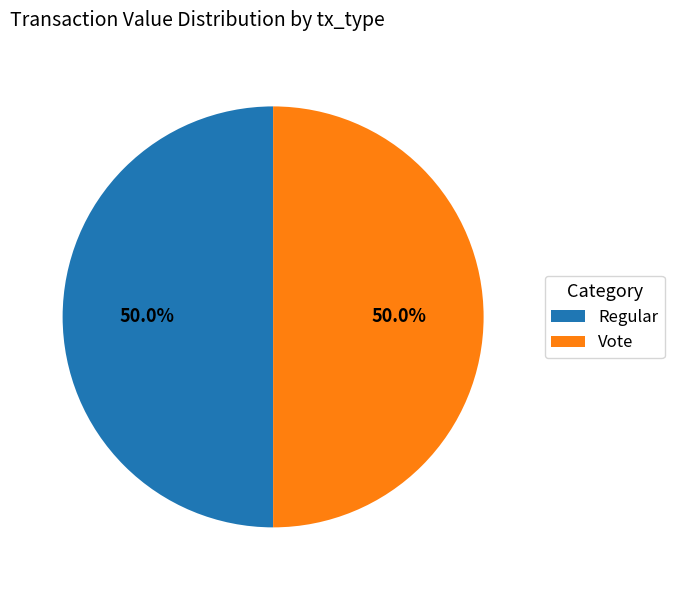

What is the ratio of the value at Vote to the value at Regular?

1.0